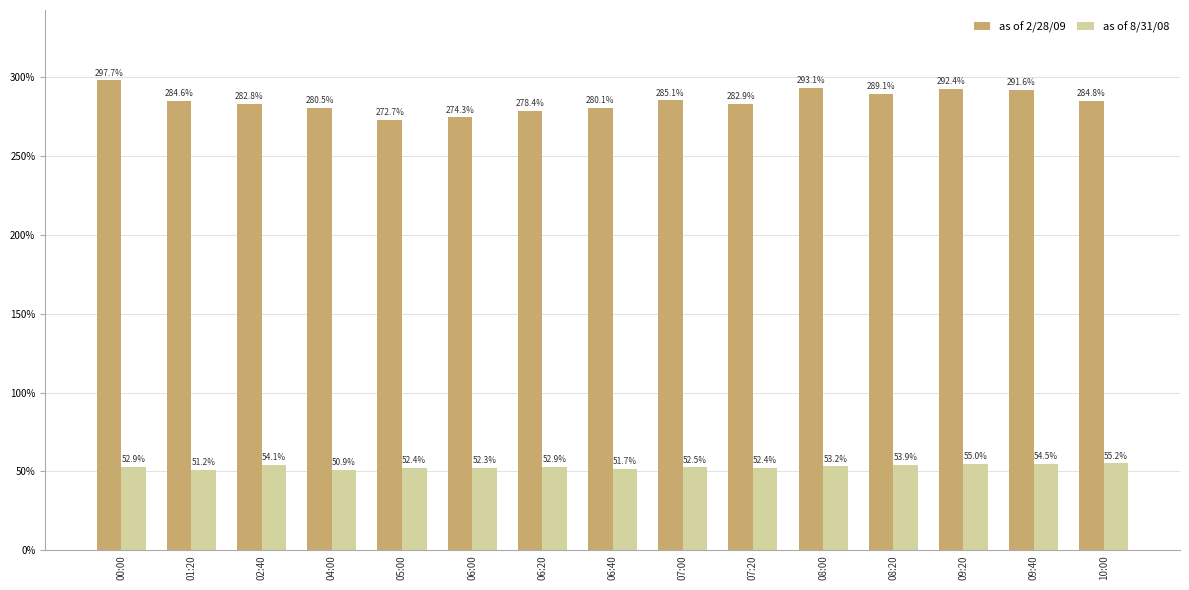

What is the average value of the as of 8/31/08 series?

53.0